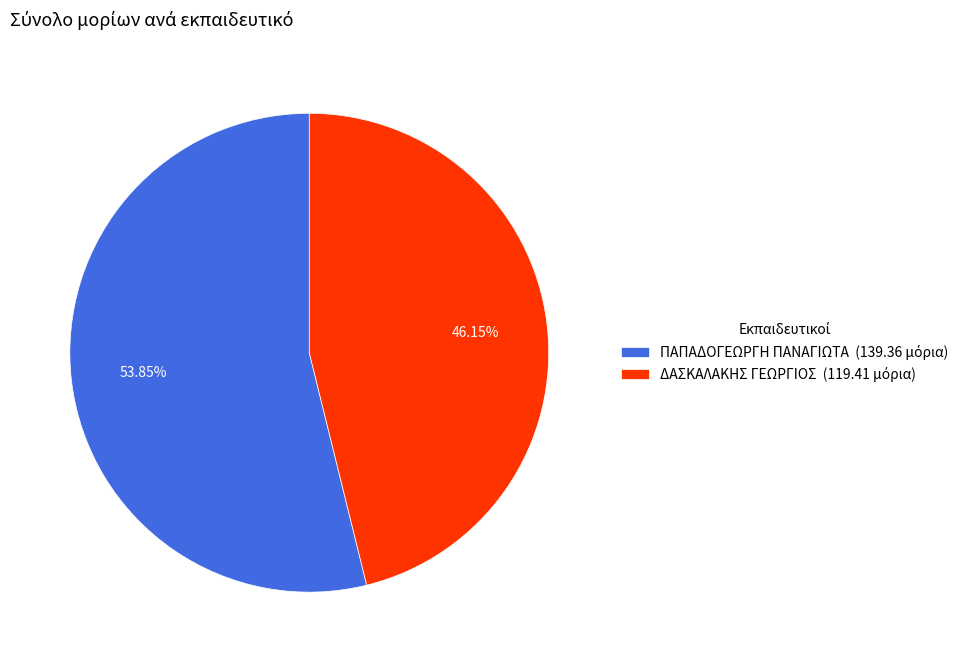

What is the largest slice in the pie chart?

ΠΑΠΑΔΟΓΕΩΡΓΗ ΠΑΝΑΓΙΩΤΑ